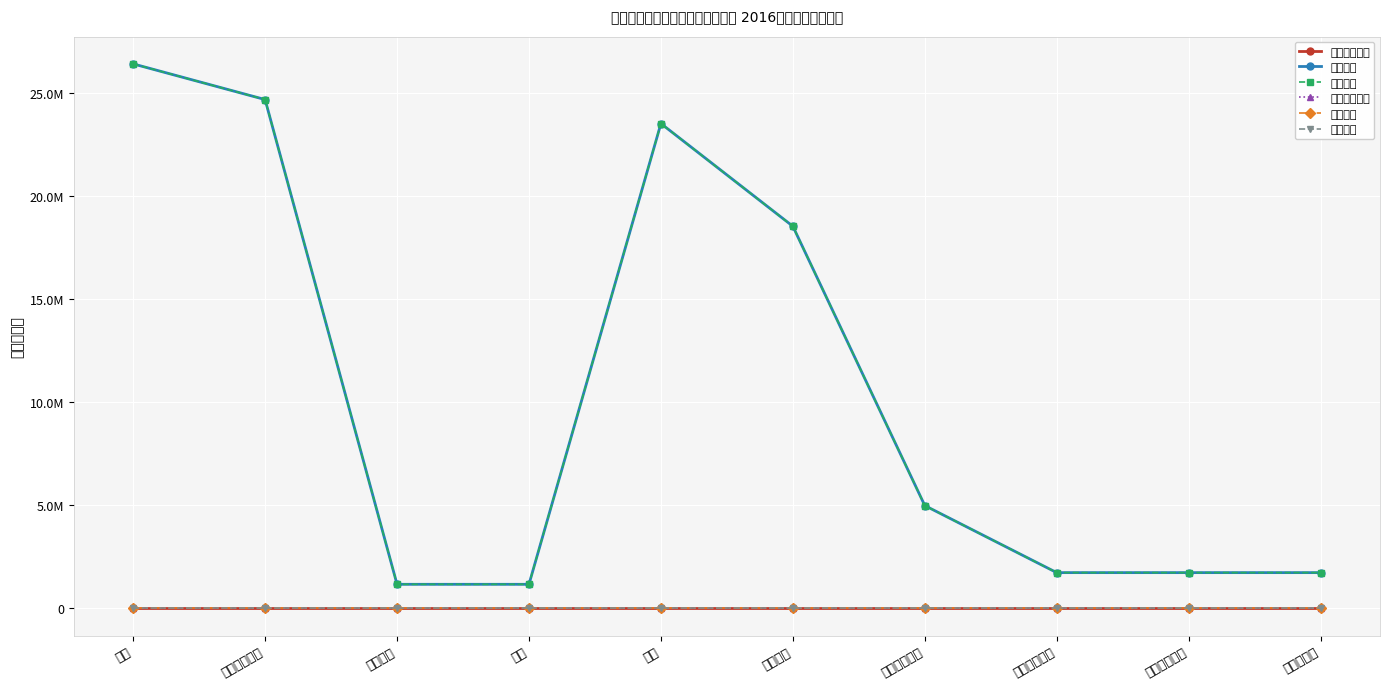

Which series changed the most between 住房保障支出 and 住房改革支出?

年初结转合计